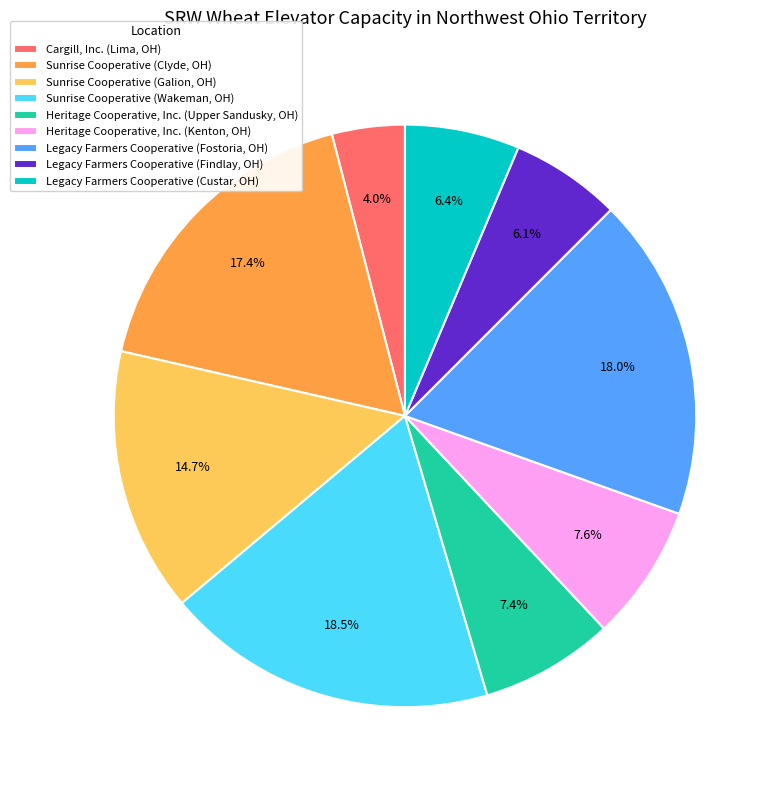

How many slices are in this pie chart?

9